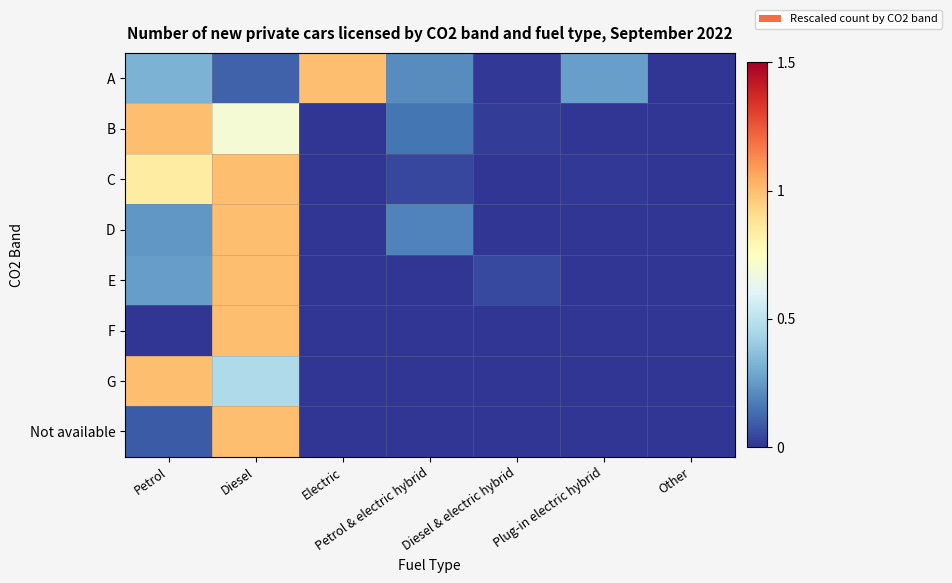

What is the total value across all series at Petrol & electric hybrid?

0.6